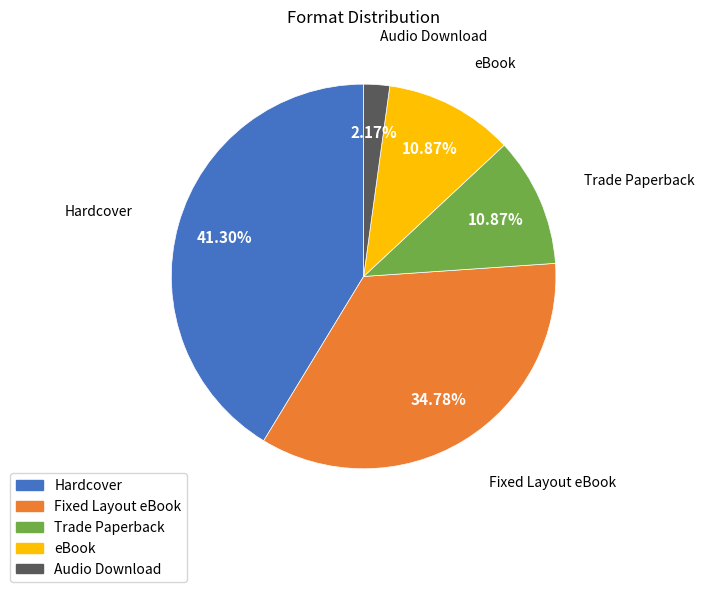

What is the total percentage of Fixed Layout eBook and eBook?

45.7%